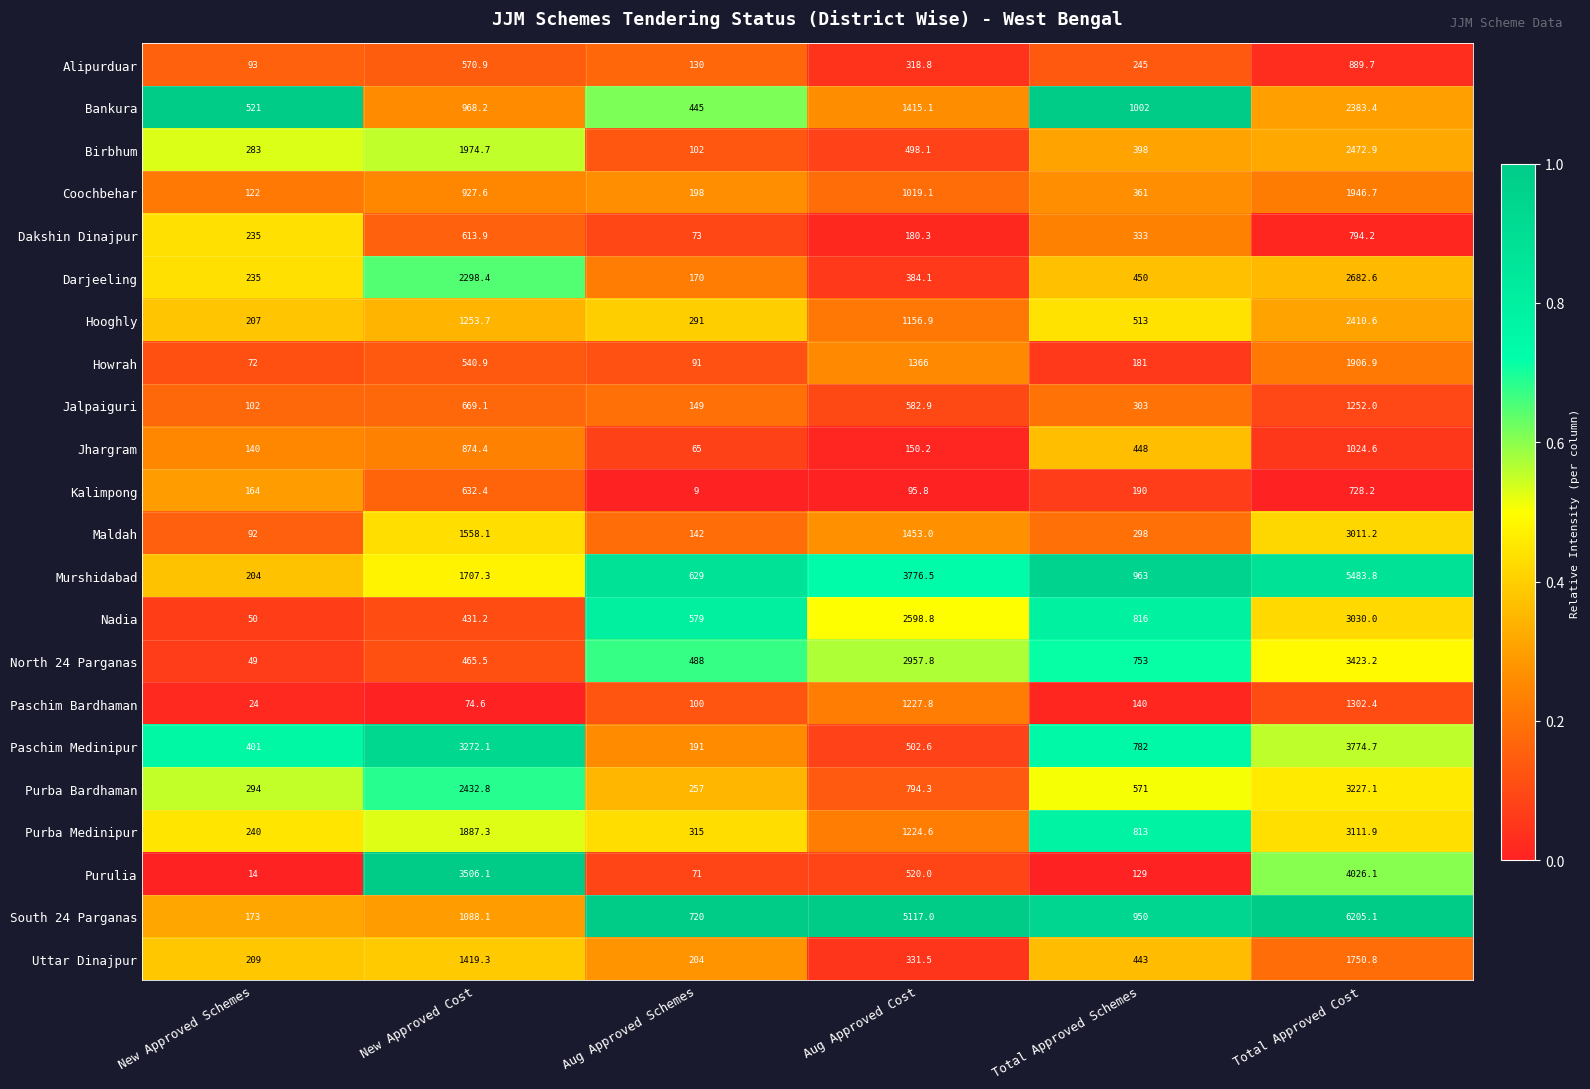

What is the maximum value shown in the chart?

6205.1